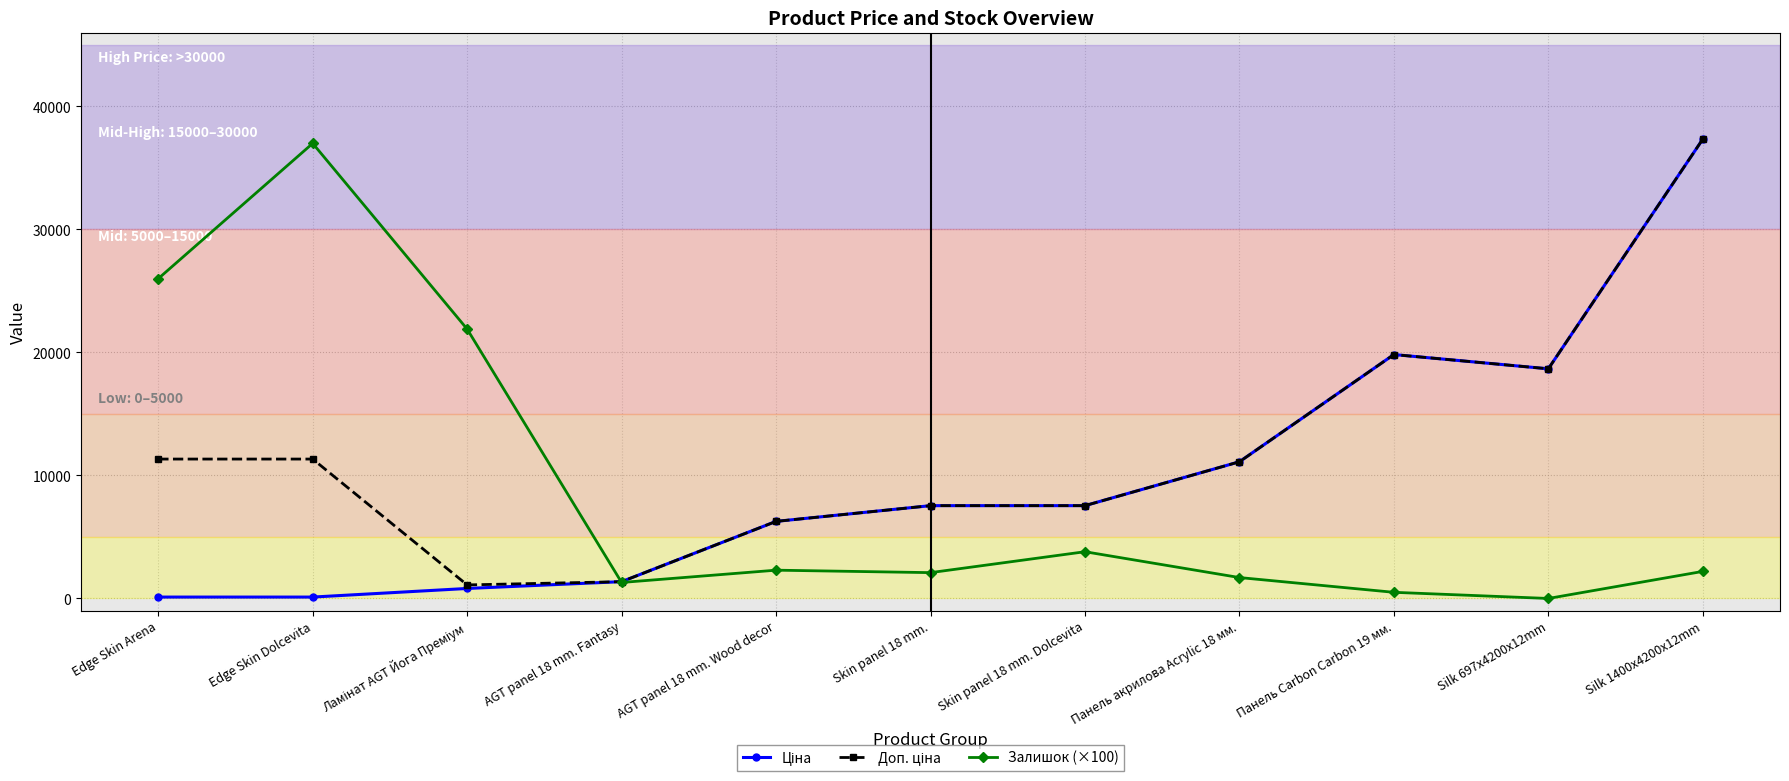

What is the label of the 1st point from the left?

Edge Skin Arena